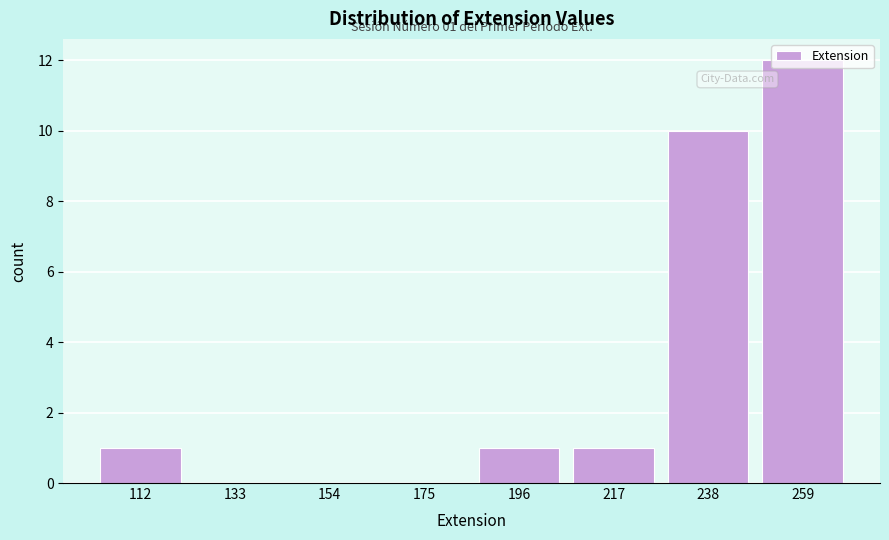

Which label corresponds to the largest value in the chart?

259